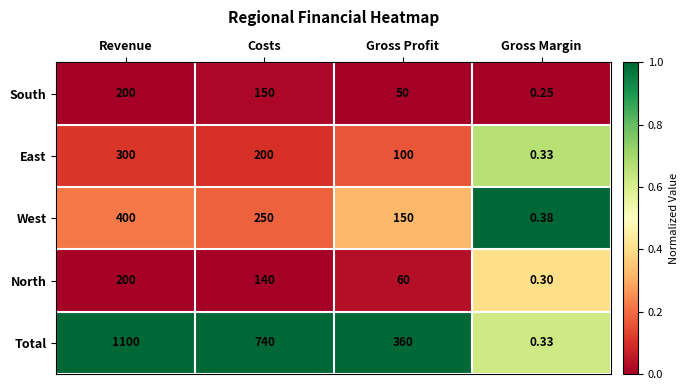

At which category is the sum across all series the highest?

Revenue